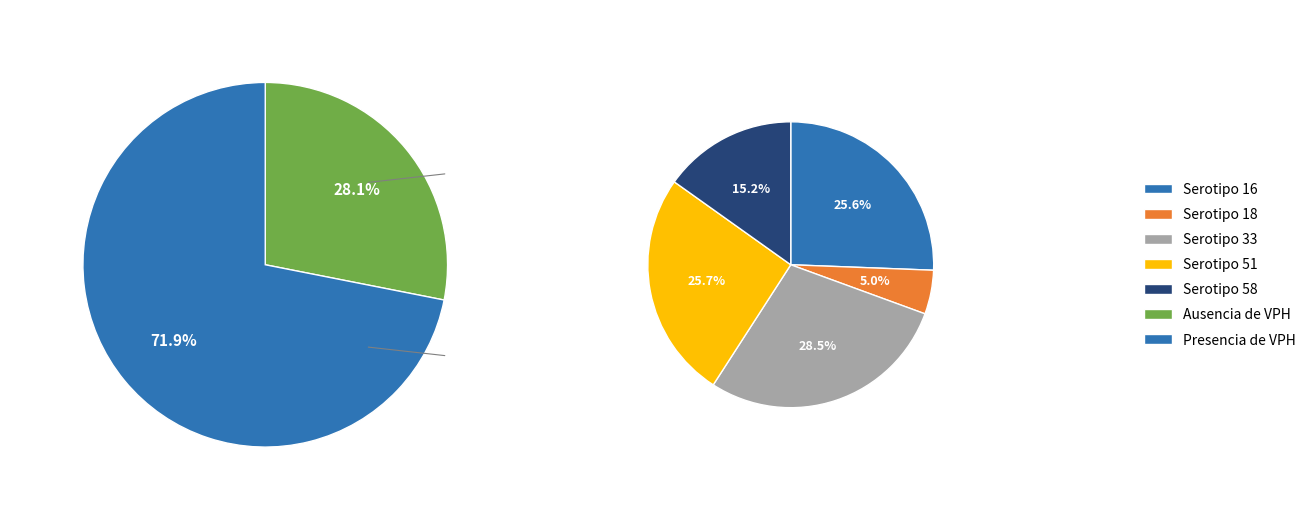

Is 0 the majority of the pie?

No